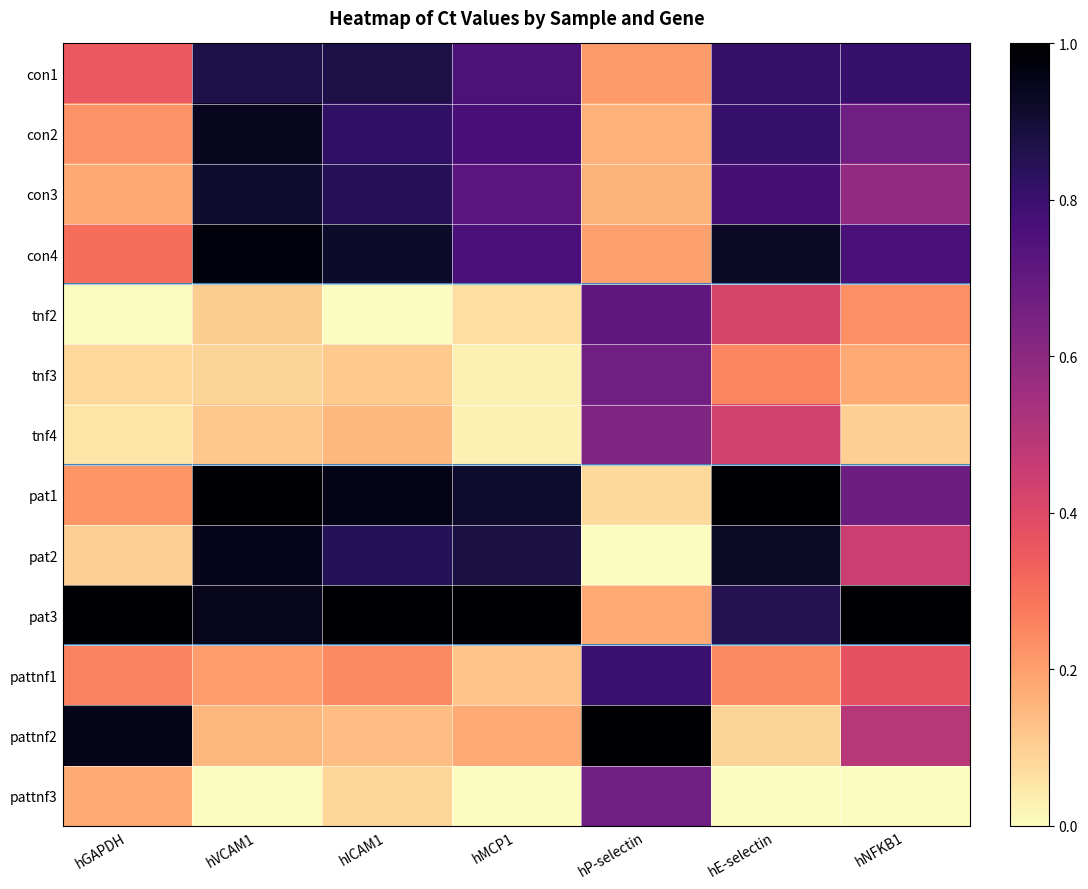

Reading right to left, what are all the values shown in this chart?

con1: hNFKB1=0.8	hE-selectin=0.8	hP-selectin=0.2	hMCP1=0.8	hICAM1=0.9	hVCAM1=0.9	hGAPDH=0.4
con2: hNFKB1=0.7	hE-selectin=0.8	hP-selectin=0.2	hMCP1=0.8	hICAM1=0.8	hVCAM1=0.9	hGAPDH=0.2
con3: hNFKB1=0.6	hE-selectin=0.8	hP-selectin=0.2	hMCP1=0.7	hICAM1=0.8	hVCAM1=0.9	hGAPDH=0.2
con4: hNFKB1=0.8	hE-selectin=0.9	hP-selectin=0.2	hMCP1=0.8	hICAM1=0.9	hVCAM1=1.0	hGAPDH=0.3
tnf2: hNFKB1=0.2	hE-selectin=0.4	hP-selectin=0.7	hMCP1=0.1	hICAM1=0.0	hVCAM1=0.1	hGAPDH=0.0
tnf3: hNFKB1=0.2	hE-selectin=0.3	hP-selectin=0.7	hMCP1=0.0	hICAM1=0.1	hVCAM1=0.1	hGAPDH=0.1
tnf4: hNFKB1=0.1	hE-selectin=0.4	hP-selectin=0.6	hMCP1=0.0	hICAM1=0.2	hVCAM1=0.1	hGAPDH=0.1
pat1: hNFKB1=0.7	hE-selectin=1.0	hP-selectin=0.1	hMCP1=0.9	hICAM1=1.0	hVCAM1=1.0	hGAPDH=0.2
pat2: hNFKB1=0.4	hE-selectin=0.9	hP-selectin=0.0	hMCP1=0.9	hICAM1=0.8	hVCAM1=0.9	hGAPDH=0.1
pat3: hNFKB1=1.0	hE-selectin=0.9	hP-selectin=0.2	hMCP1=1.0	hICAM1=1.0	hVCAM1=0.9	hGAPDH=1.0
pattnf1: hNFKB1=0.4	hE-selectin=0.2	hP-selectin=0.8	hMCP1=0.1	hICAM1=0.2	hVCAM1=0.2	hGAPDH=0.3
pattnf2: hNFKB1=0.5	hE-selectin=0.1	hP-selectin=1.0	hMCP1=0.2	hICAM1=0.1	hVCAM1=0.1	hGAPDH=0.9
pattnf3: hNFKB1=0.0	hE-selectin=0.0	hP-selectin=0.7	hMCP1=0.0	hICAM1=0.1	hVCAM1=0.0	hGAPDH=0.2